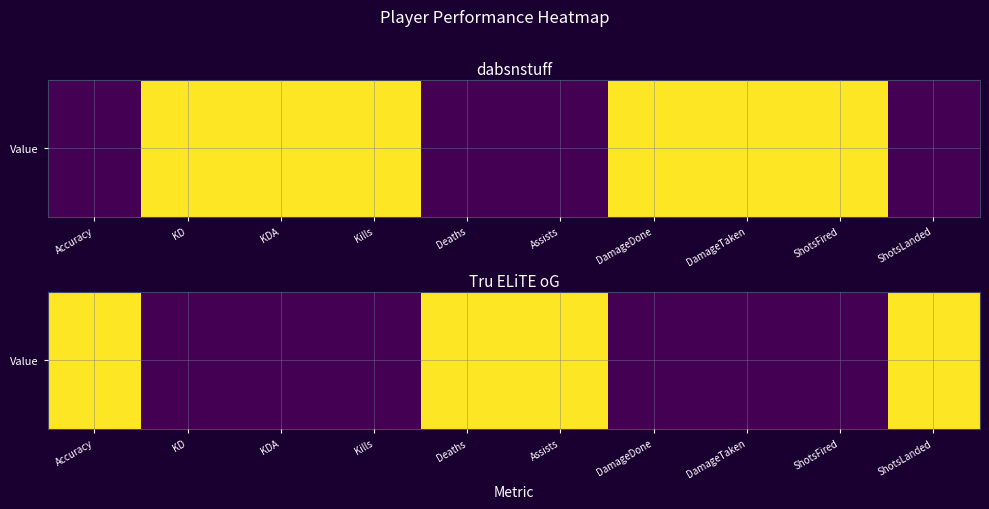

Rank the categories by value from highest to lowest.

Accuracy, Deaths, Assists, ShotsLanded, KD, KDA, Kills, DamageDone, DamageTaken, ShotsFired